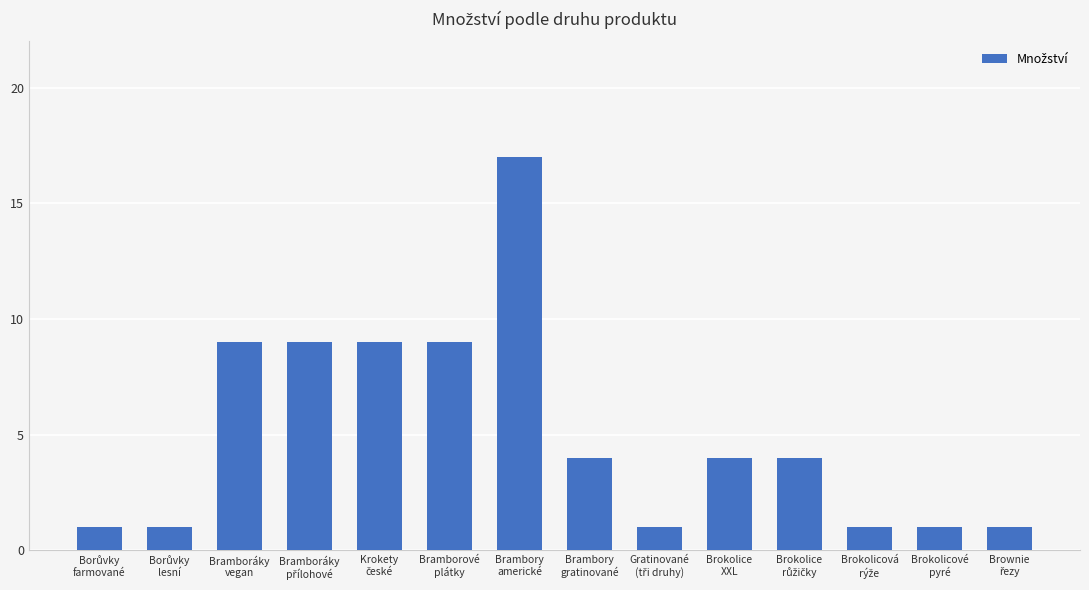

Is it true that the value at Brambory
gratinované is 2?

False